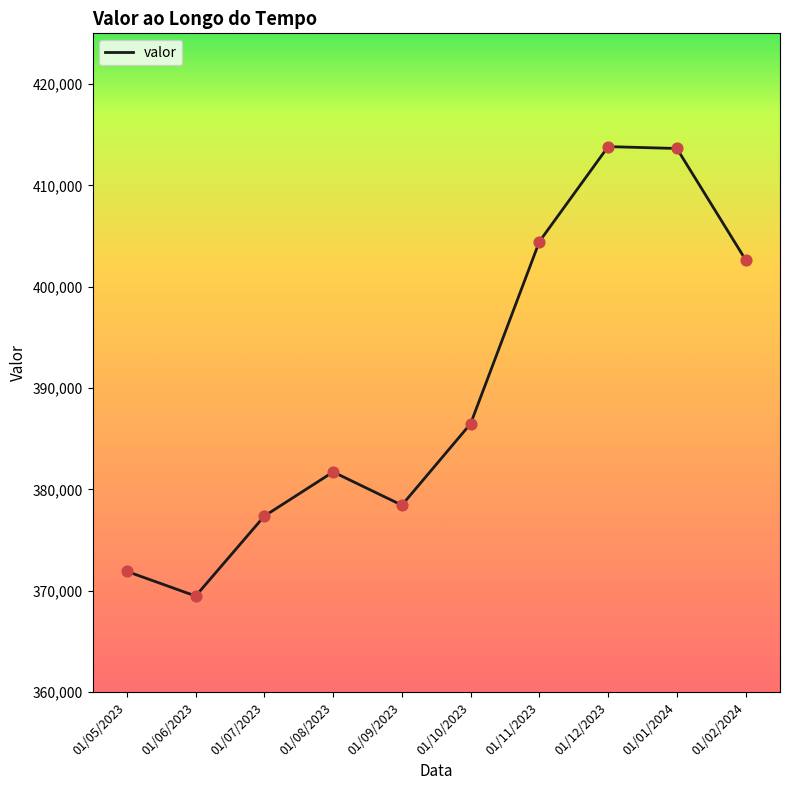

Approximately how many times larger is the value at 01/02/2024 compared to 01/11/2023?

1.0